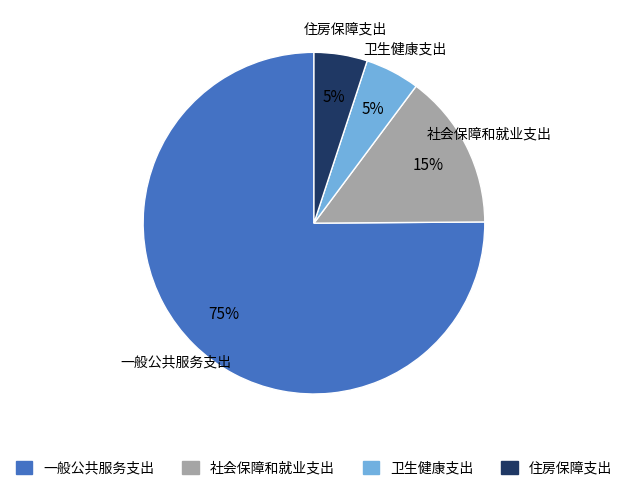

Between 一般公共服务支出 and 住房保障支出, which is larger?

一般公共服务支出